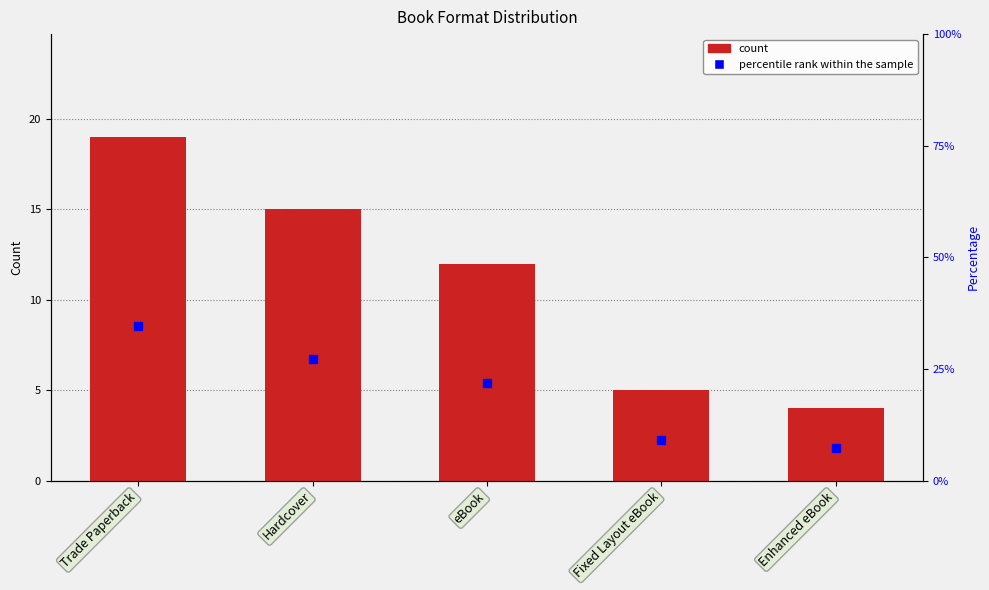

Reading left to right, list all the values displayed in this chart.

Trade Paperback=19	Hardcover=15	eBook=12	Fixed Layout eBook=5	Enhanced eBook=4